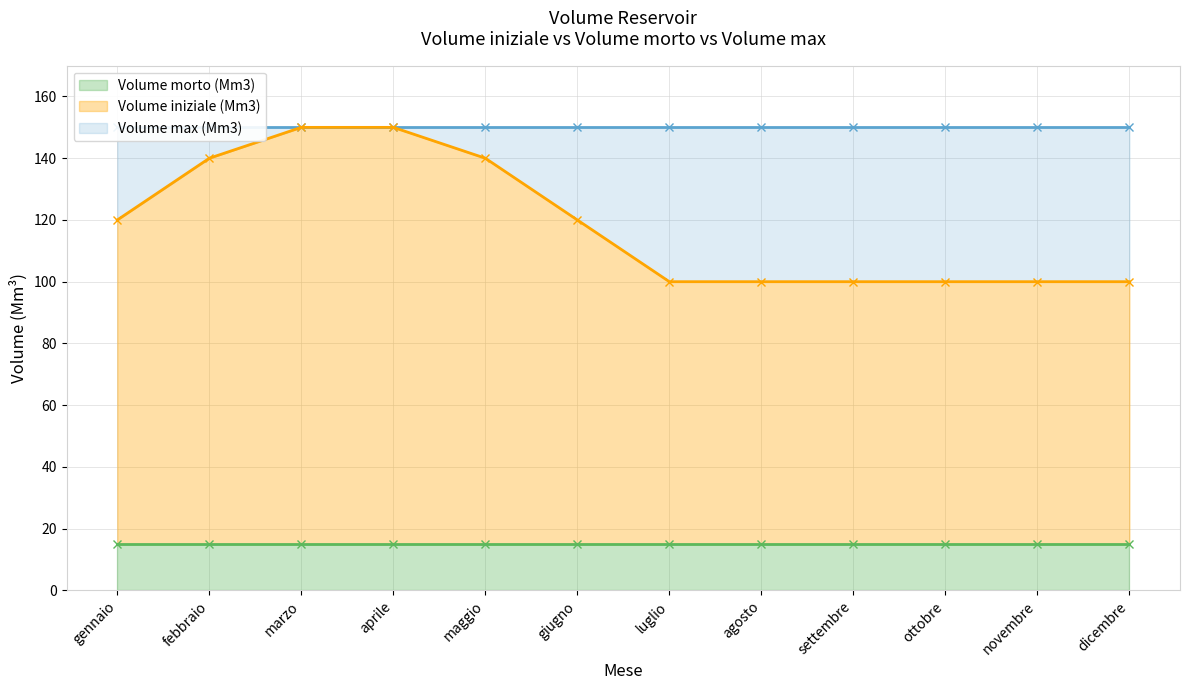

What is the difference between the highest and lowest values at gennaio?

135